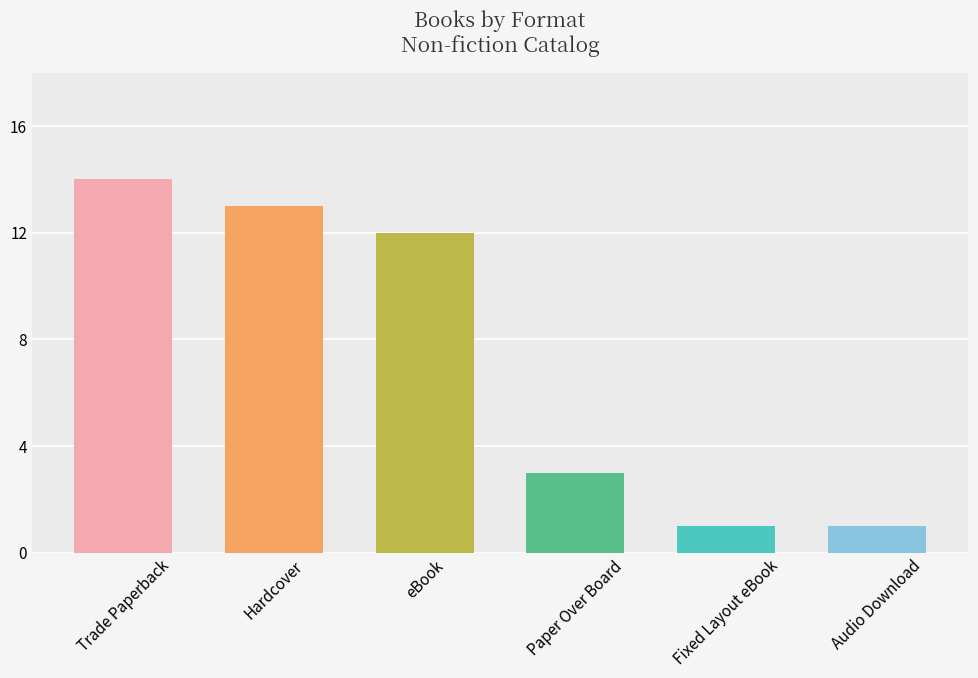

Does the chart contain any negative values?

No